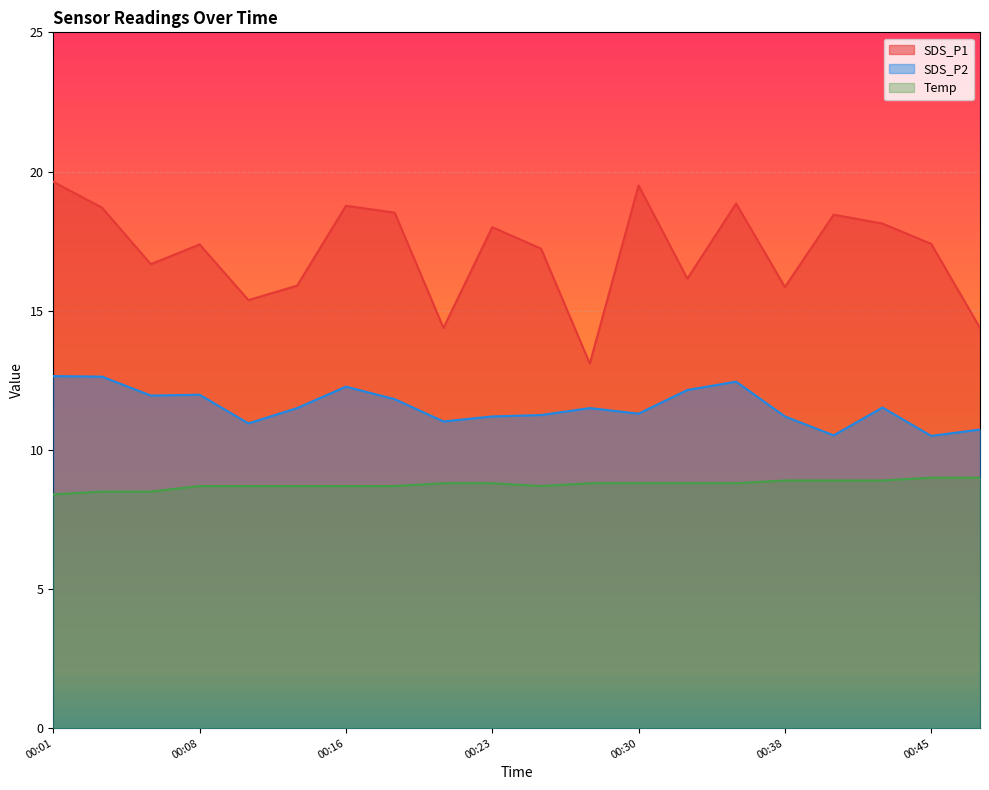

What is the sum of all SDS_P2 values?

231.1